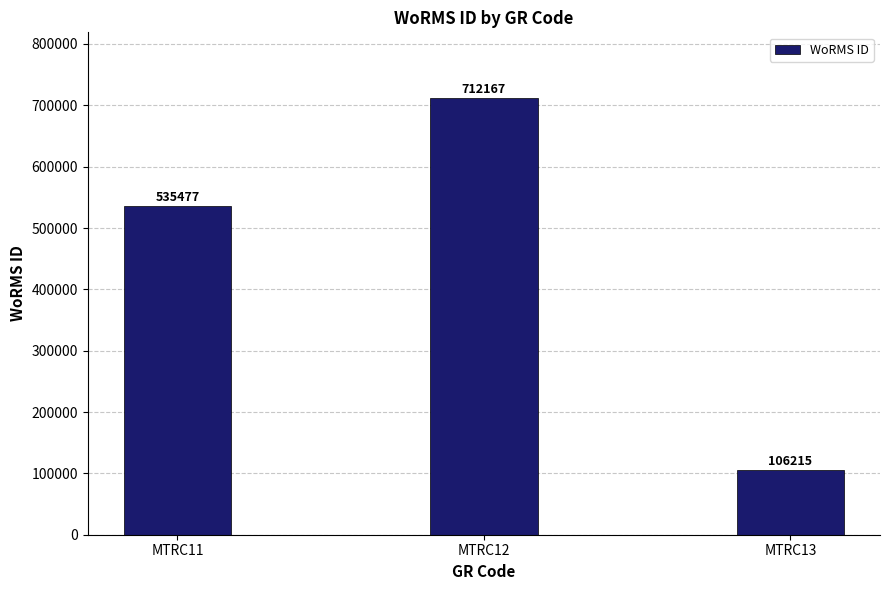

What is the value of the 1st bar from the left?

535477